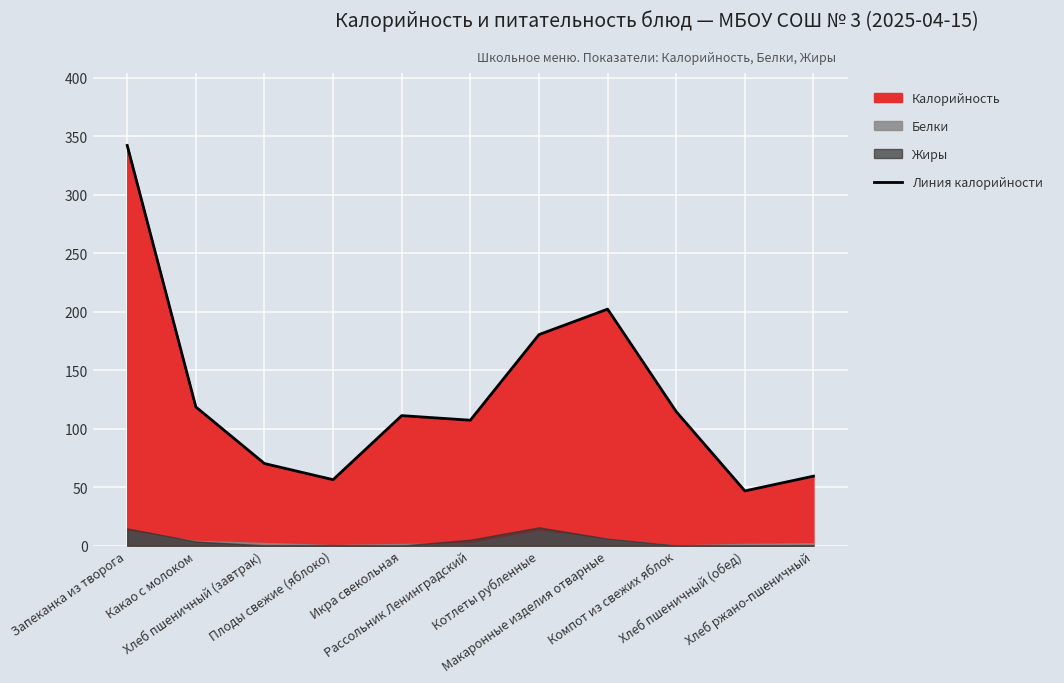

Reading right to left, list all the values displayed in this chart.

Хлеб ржано-пшеничный=59.4	Хлеб пшеничный (обед)=46.8	Компот из свежих яблок=114.6	Макаронные изделия отварные=202.2	Котлеты рубленные=180.5	Рассольник Ленинградский=107.2	Икра свекольная=111.2	Плоды свежие (яблоко)=56.4	Хлеб пшеничный (завтрак)=70.2	Какао с молоком=118.6	Запеканка из творога=342.2